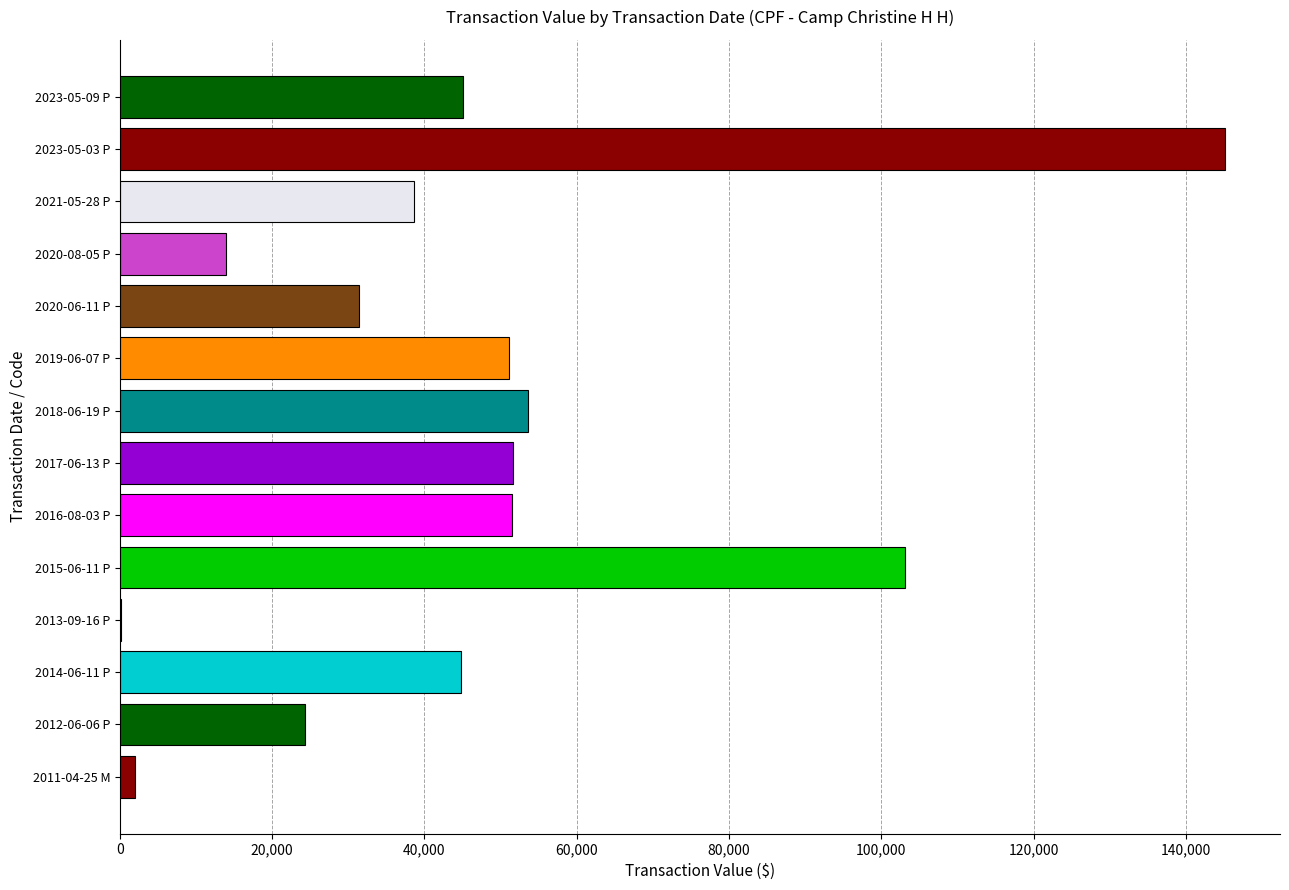

What is the greatest value displayed?

145120